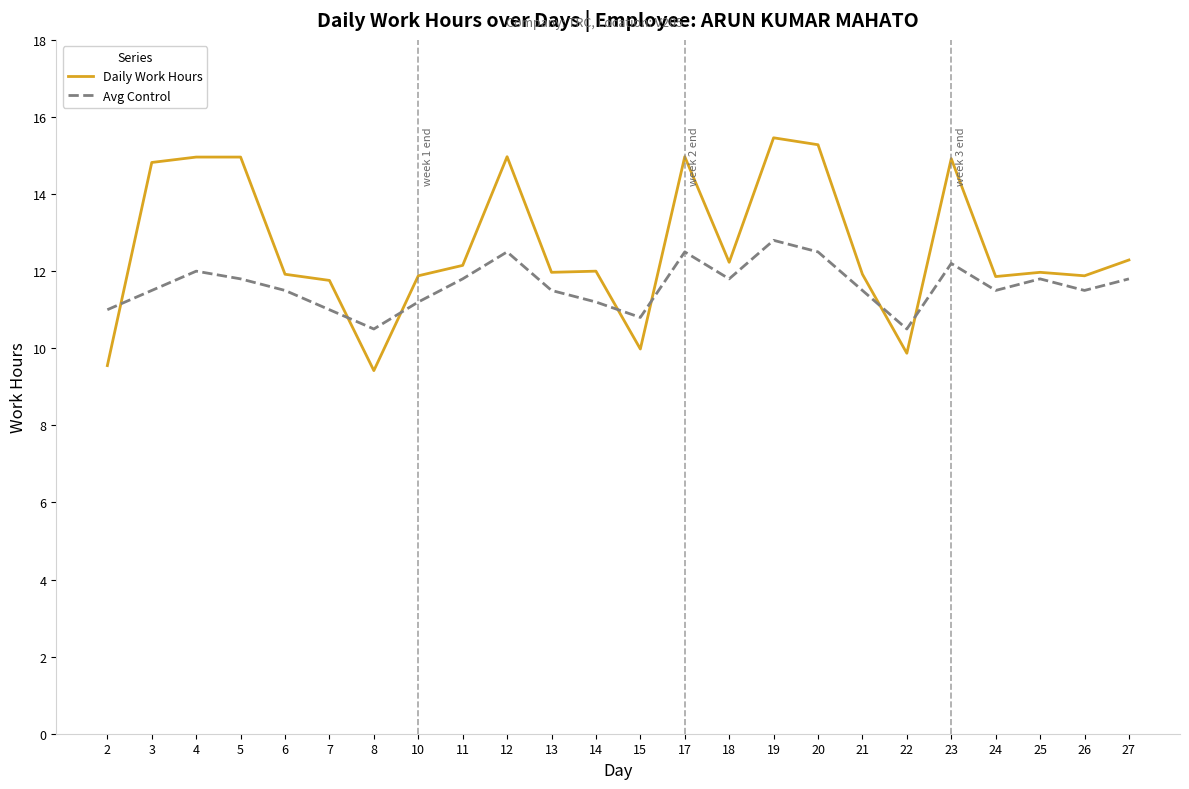

What is the total value across all series at 21?

23.4